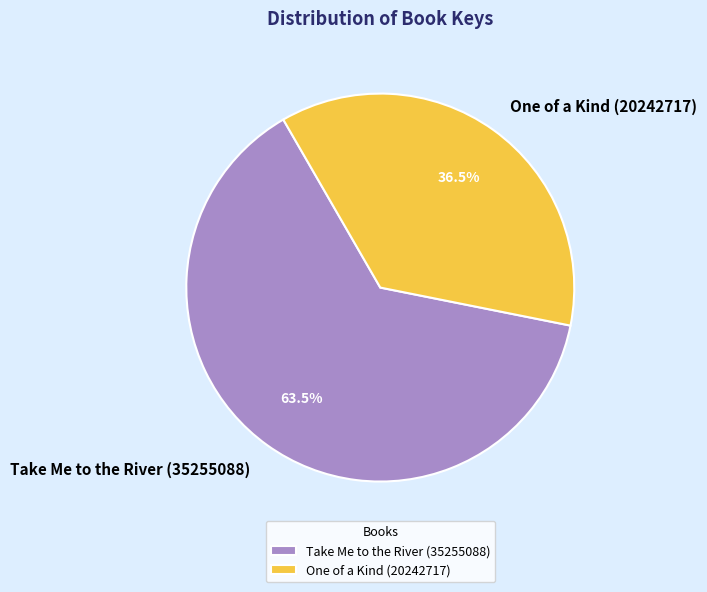

Is the sum of One of a Kind (20242717) and Take Me to the River (35255088) greater than half?

Yes